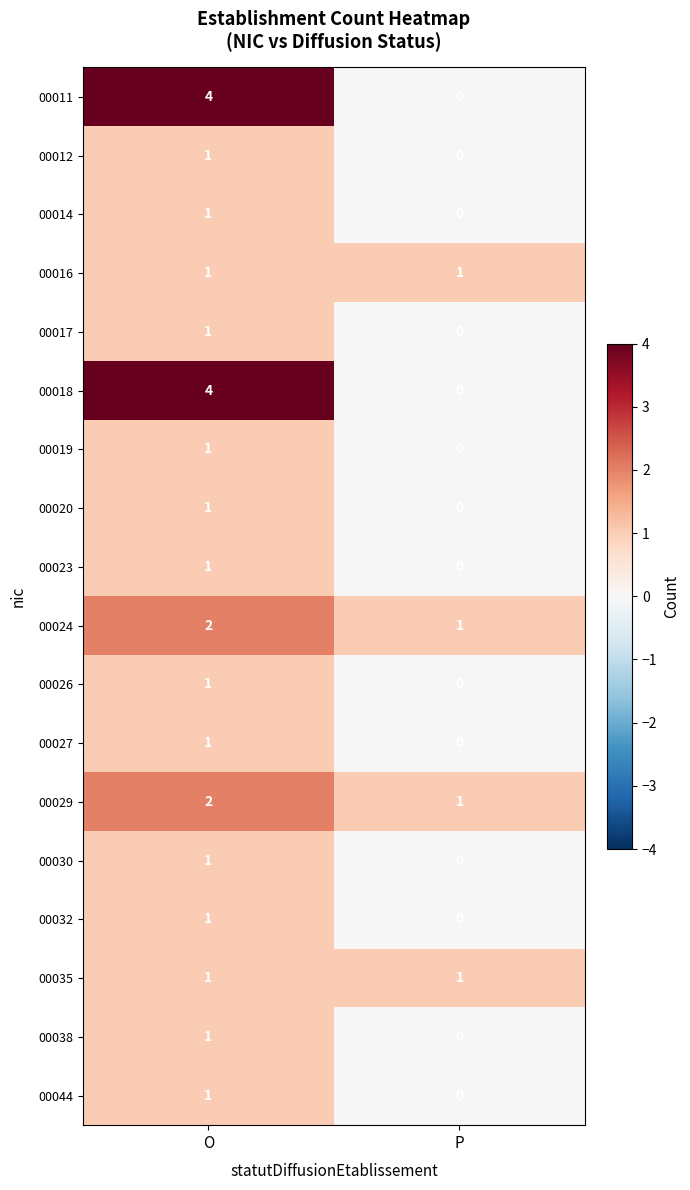

How many series are shown in this chart?

18